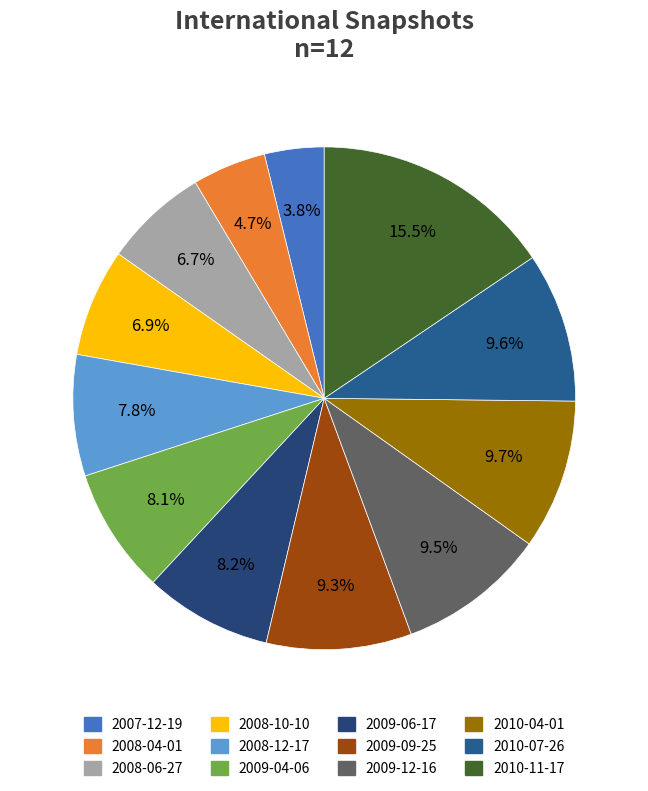

Does any single category account for the majority?

No